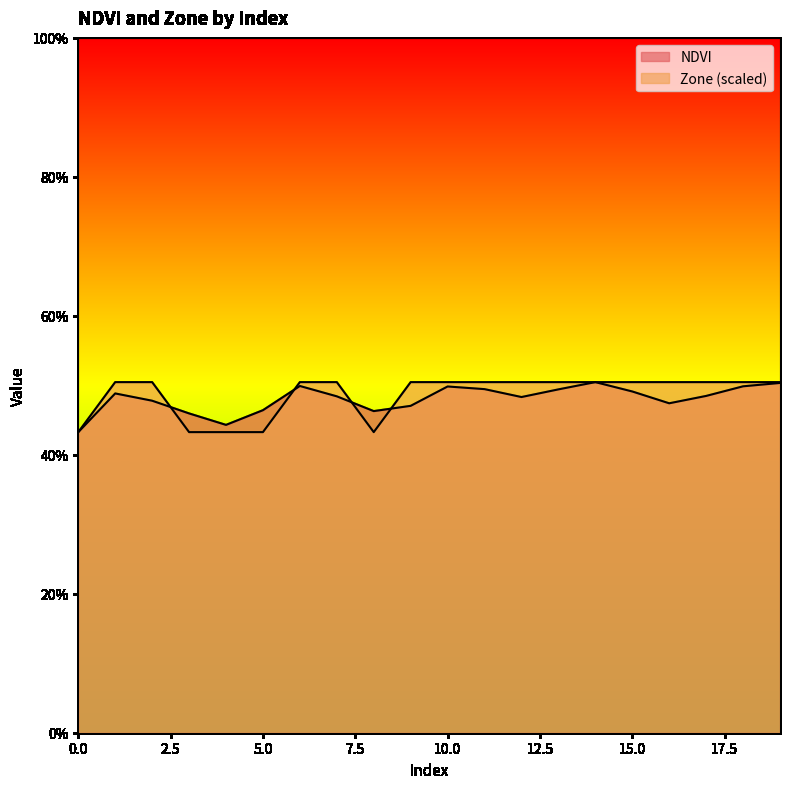

At which category is the sum across all series the highest?

14